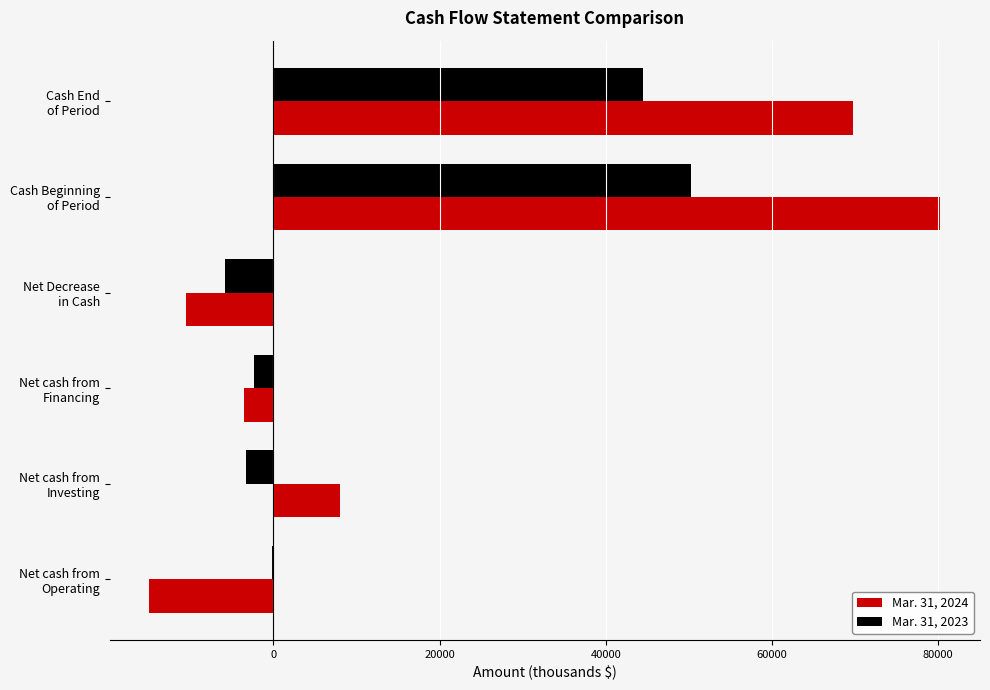

How many categories are shown in the chart?

6